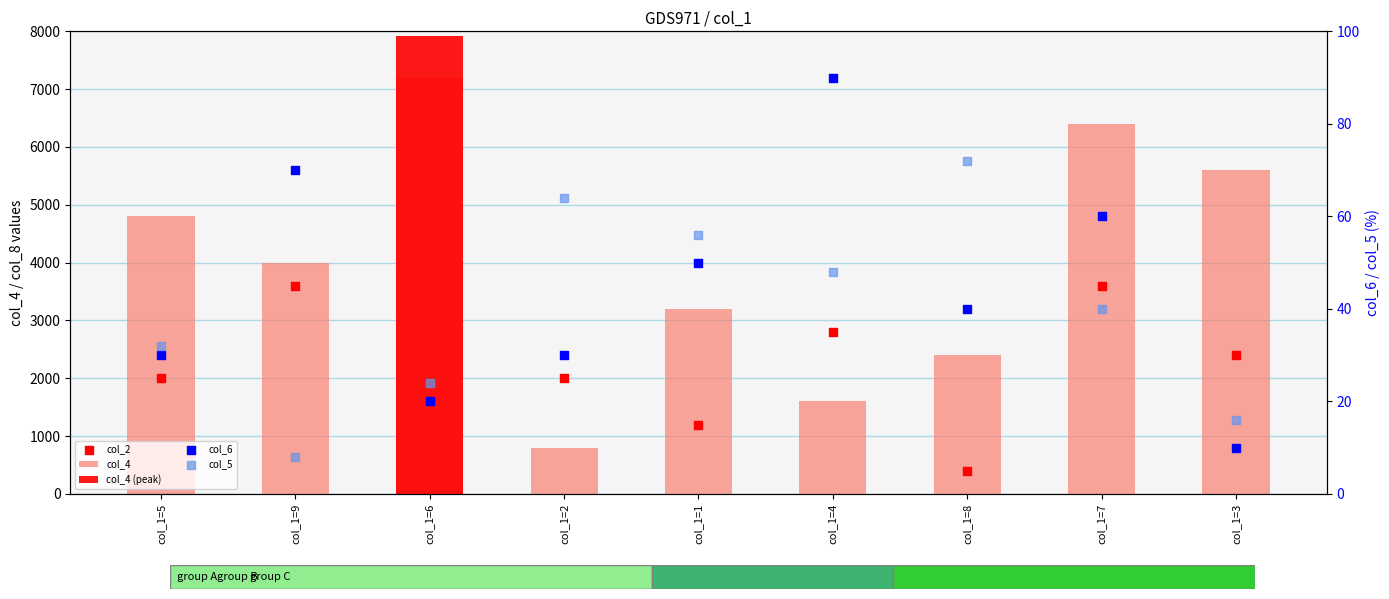

Which series contains the highest Y value?

col_4